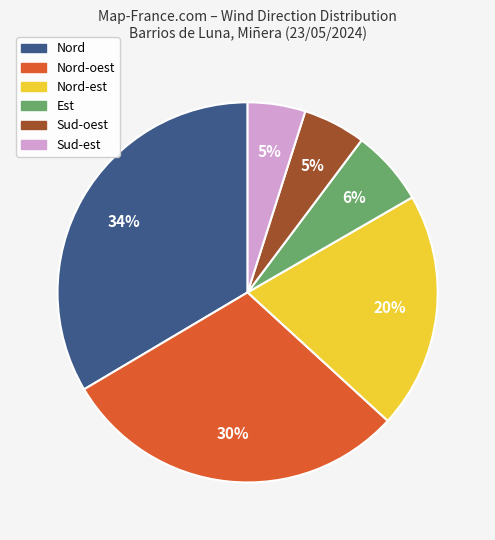

To the nearest percent, what percentage of the pie is Nord?

34%